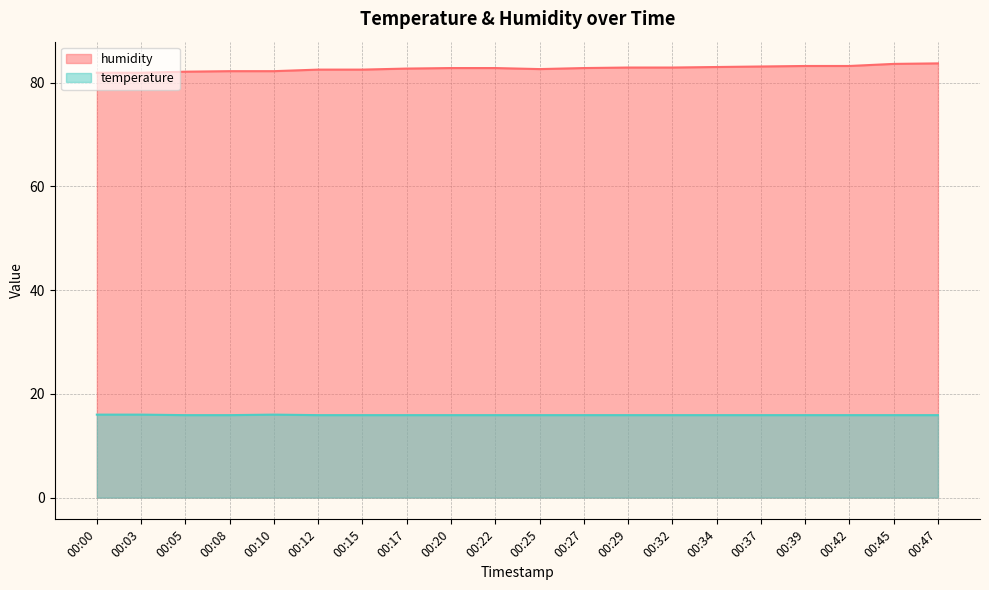

Where is the first local minimum for humidity?

00:25